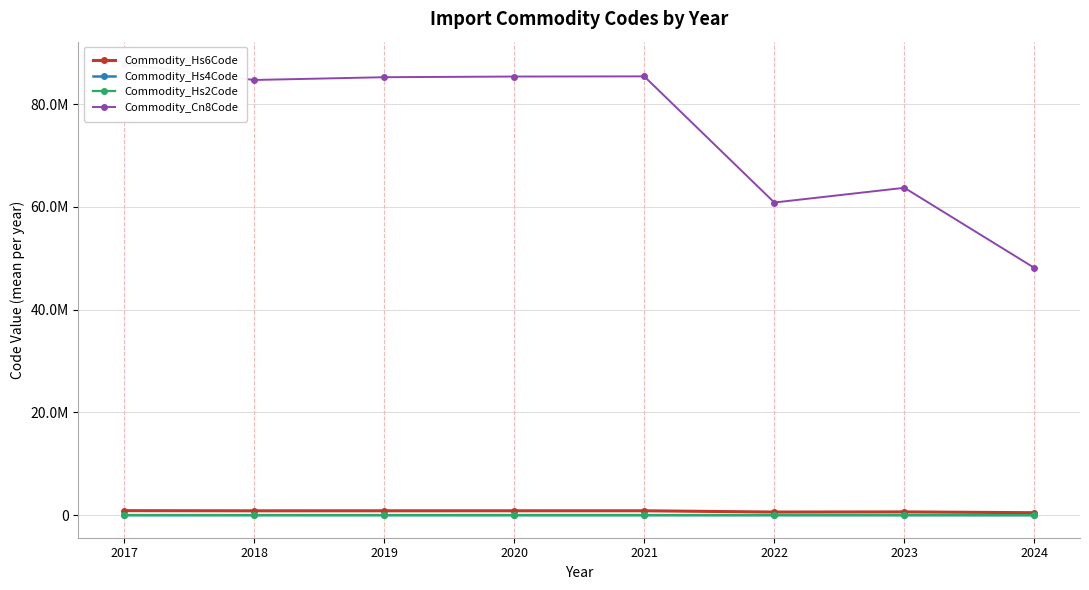

How many interior local peaks does the Commodity_Hs6Code series have?

2